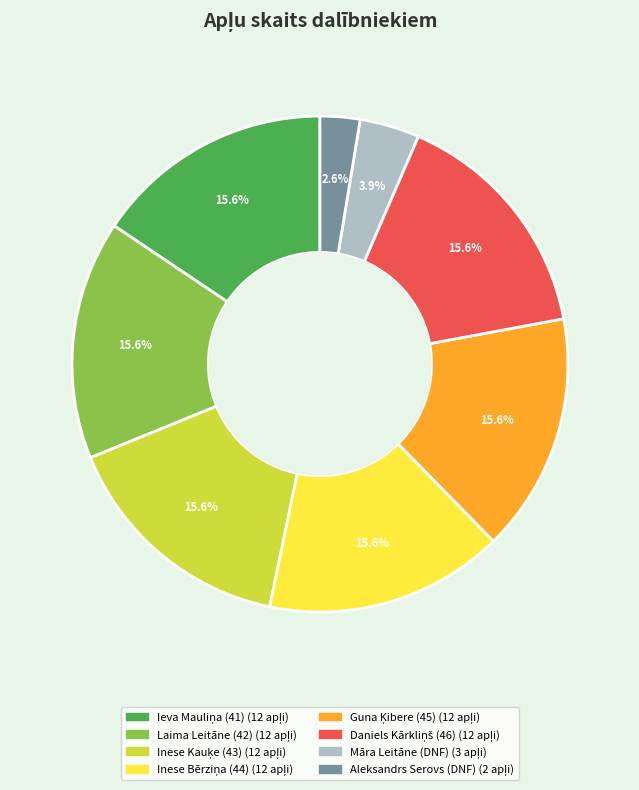

To the nearest percent, what is the difference between the largest and smallest slice percentages?

13%